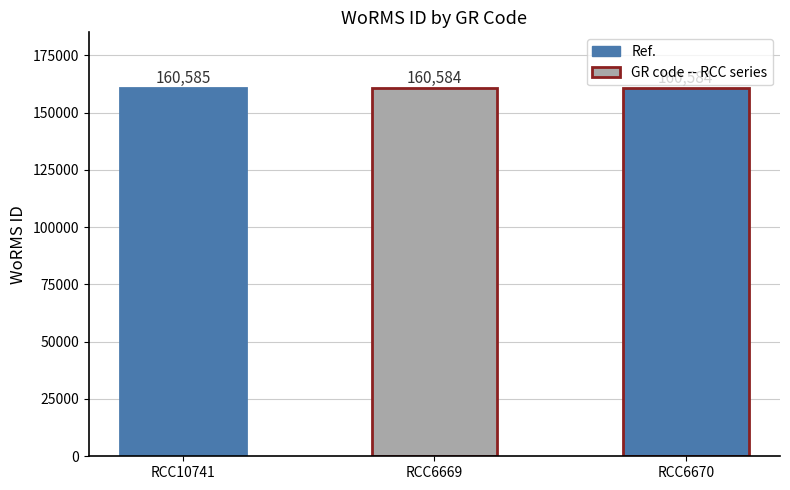

What is the smallest value displayed?

160584